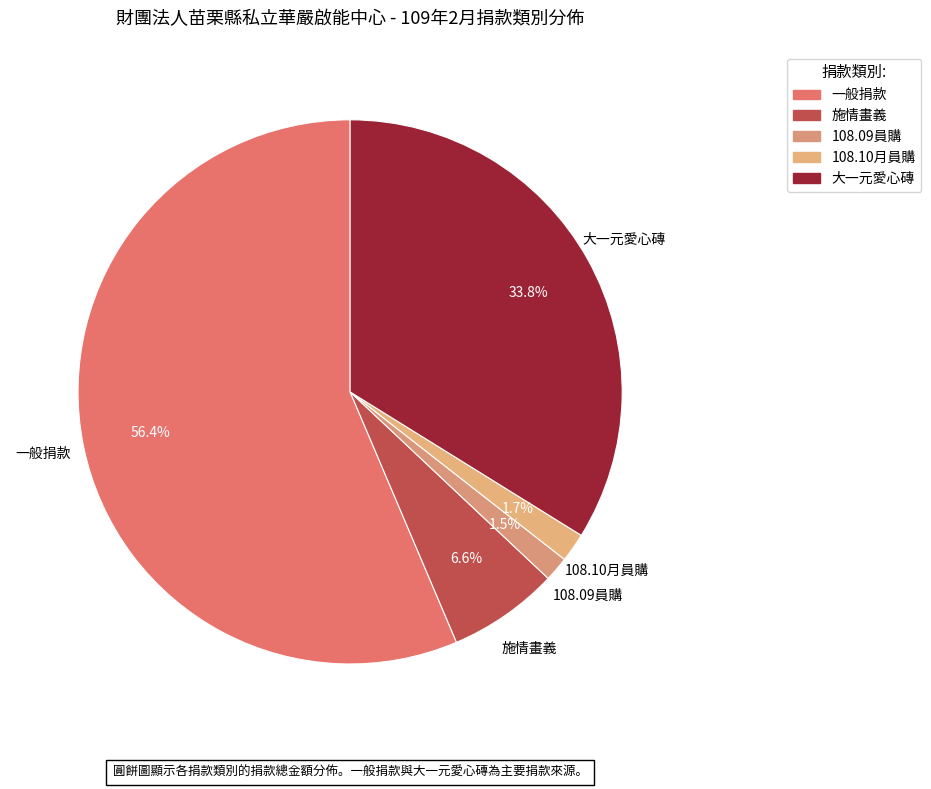

Rank the categories by value from highest to lowest.

一般捐款, 大一元愛心磚, 施情畫義, 108.10月員購, 108.09員購